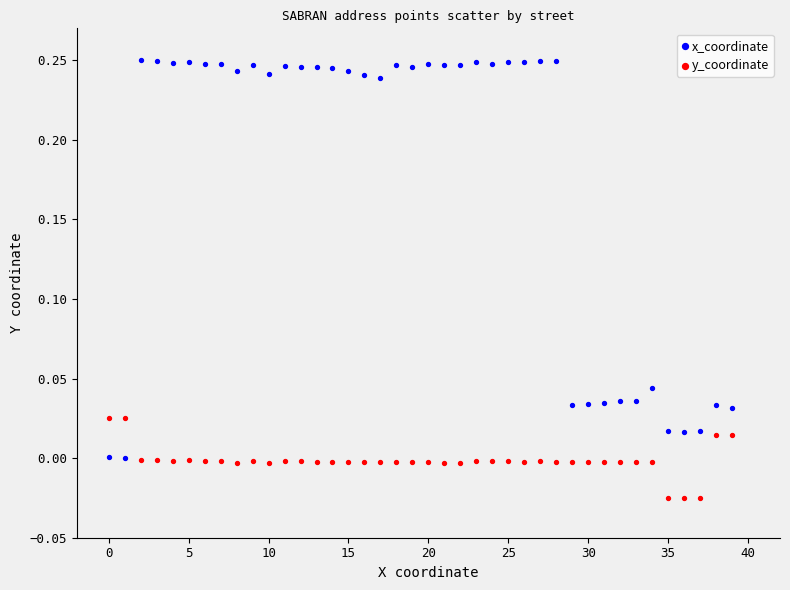

Which series reaches the minimum Y coordinate?

y_coordinate